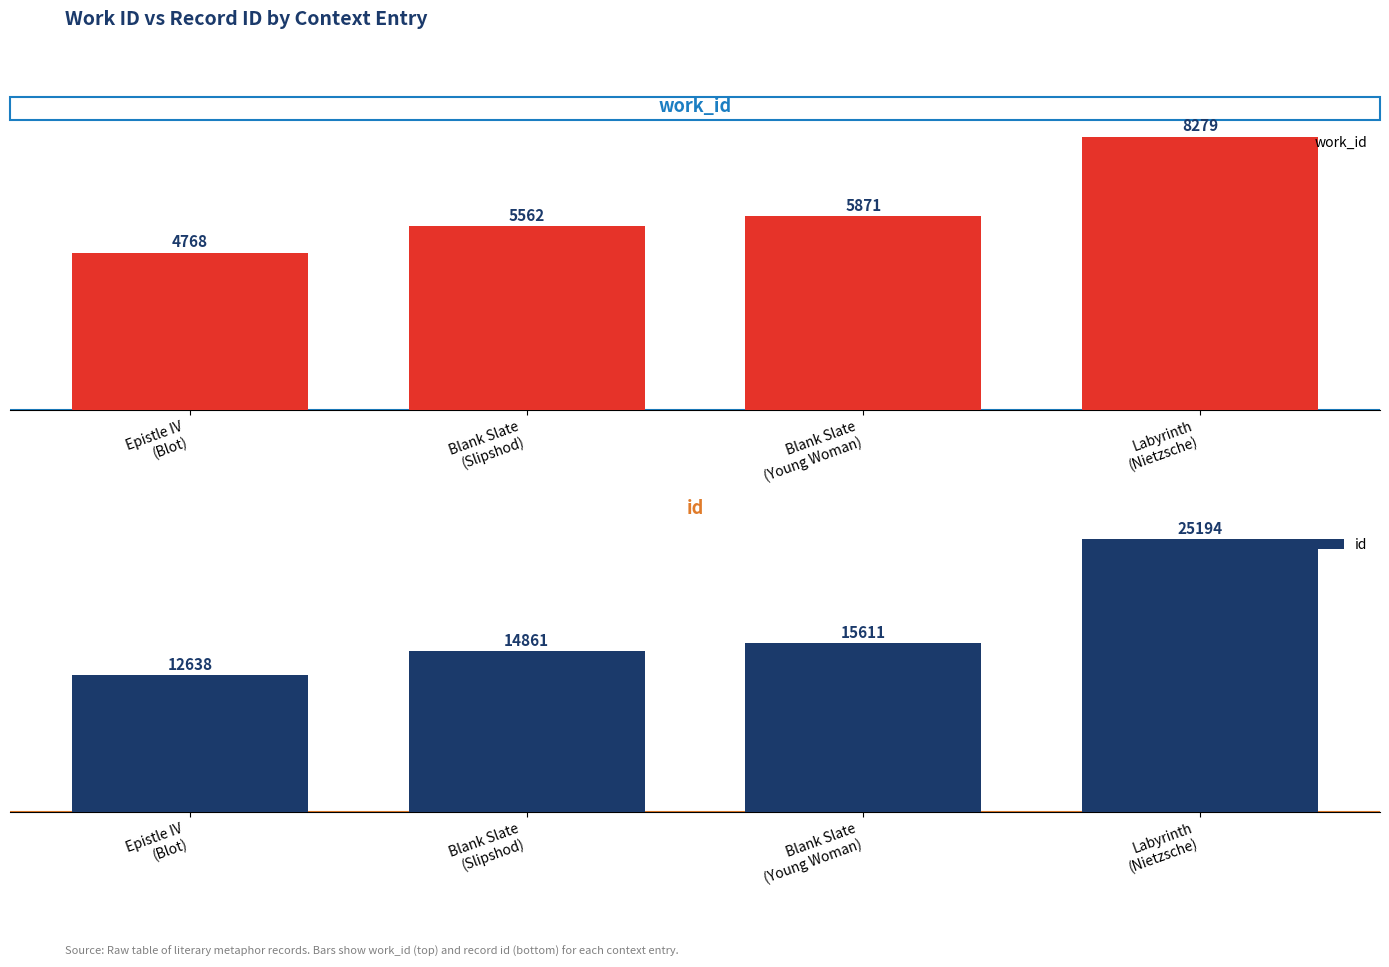

Between Labyrinth
(Nietzsche) and Blank Slate
(Young Woman), which is larger?

Labyrinth
(Nietzsche)